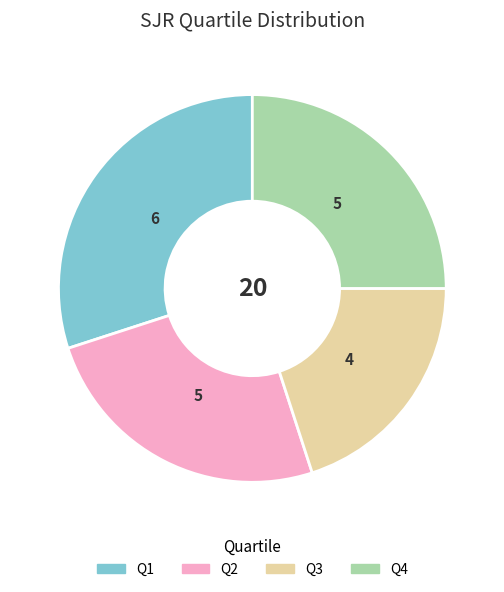

Is Q1 the majority of the pie?

No